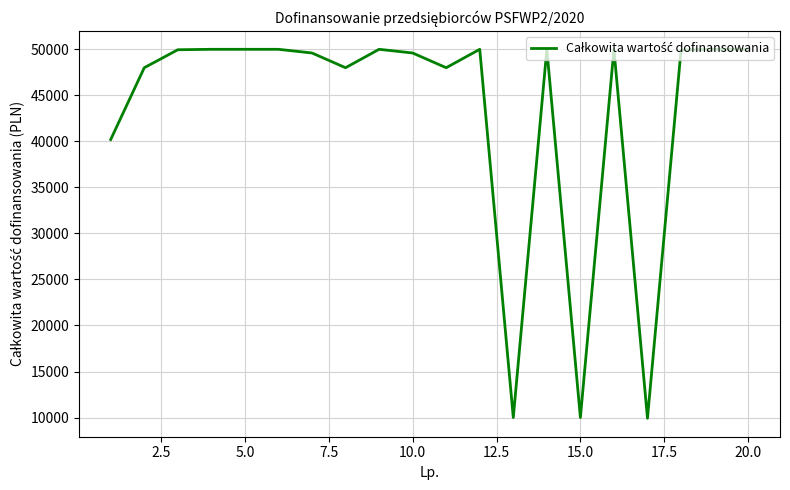

What is the minimum value shown in the chart?

9920